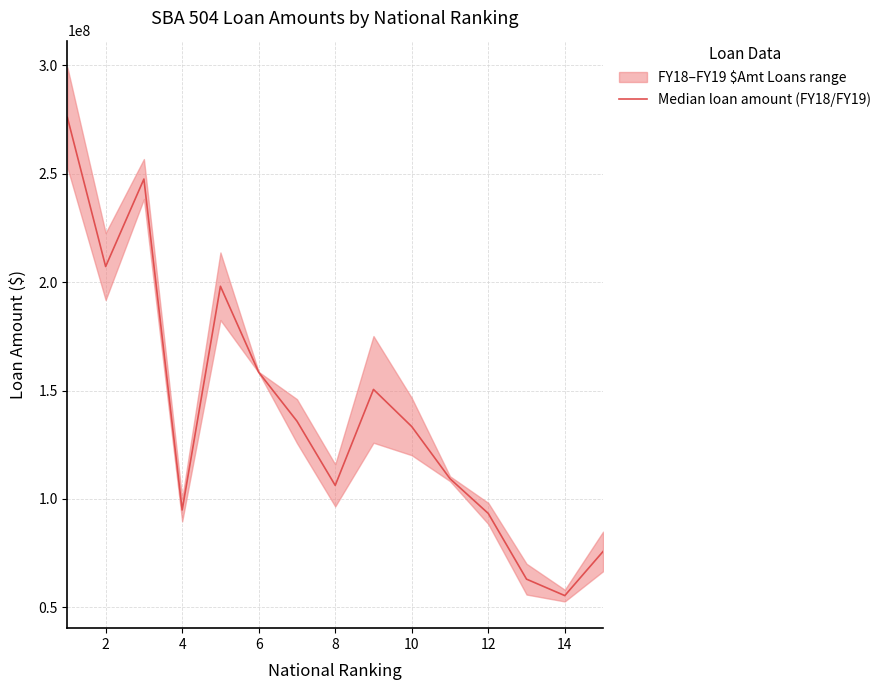

How many interior local peaks (higher than both neighbors) does the data have?

3